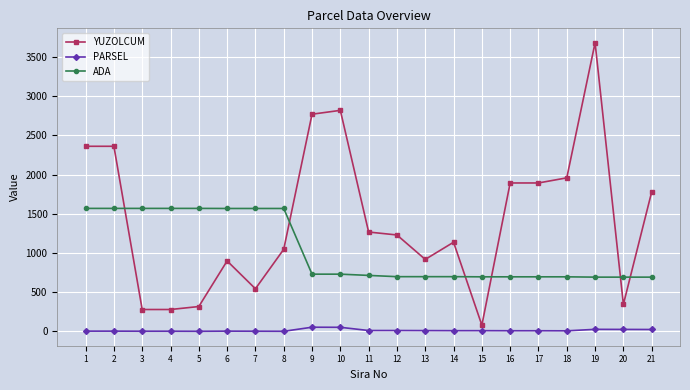

At 6, list the series in order from largest to smallest.

ADA, YUZOLCUM, PARSEL